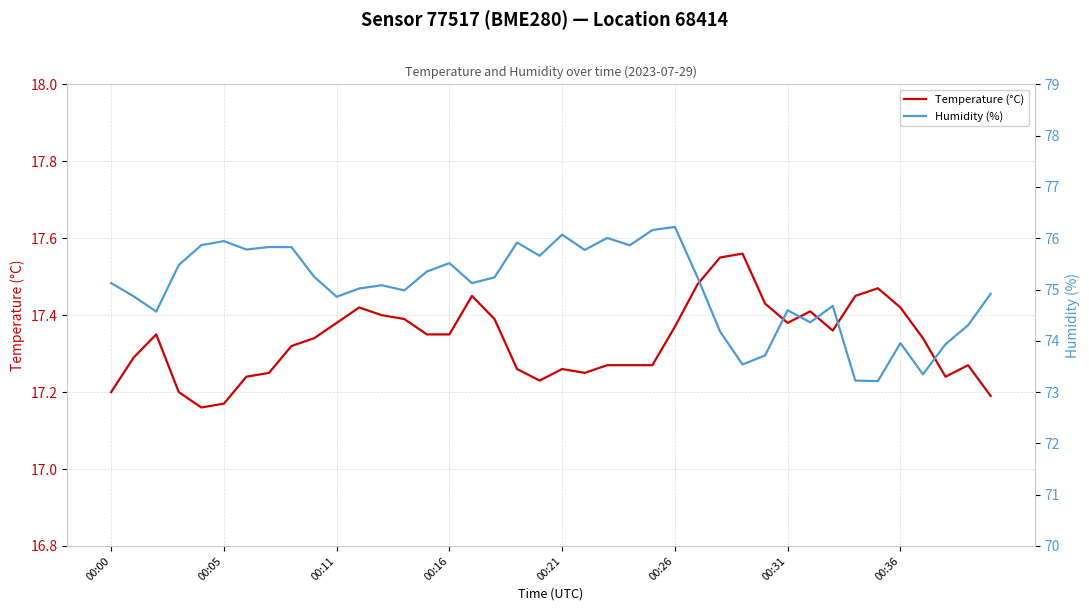

Which series has the largest total across all categories?

Humidity (%)